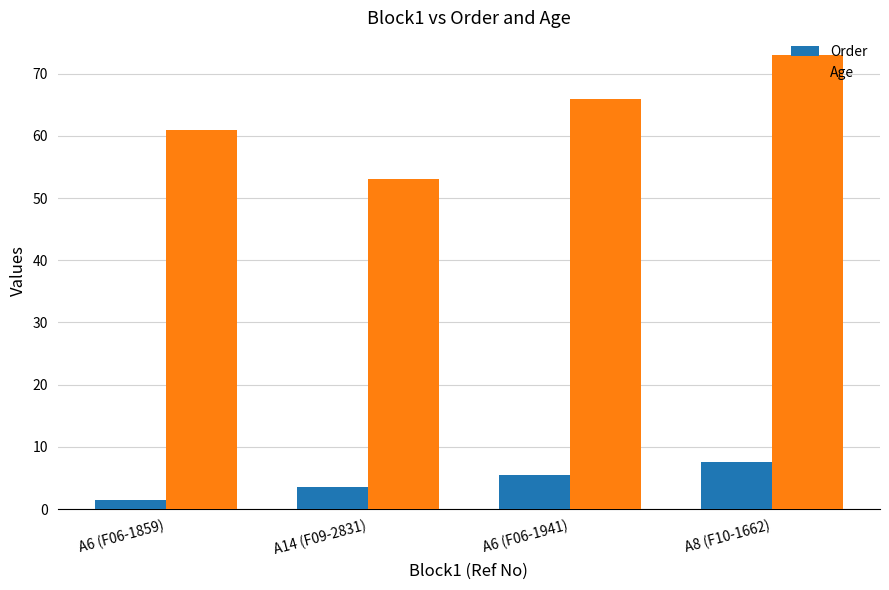

Rank the series by their maximum value, from highest to lowest.

Age, Order